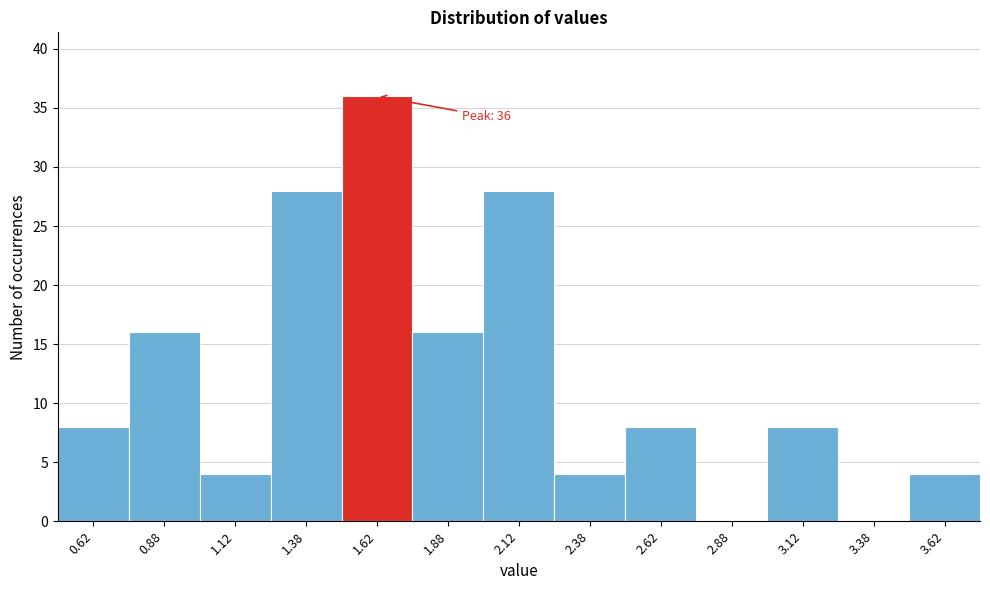

Over which range of the x-axis is the bar tallest?

1.50 to 1.75